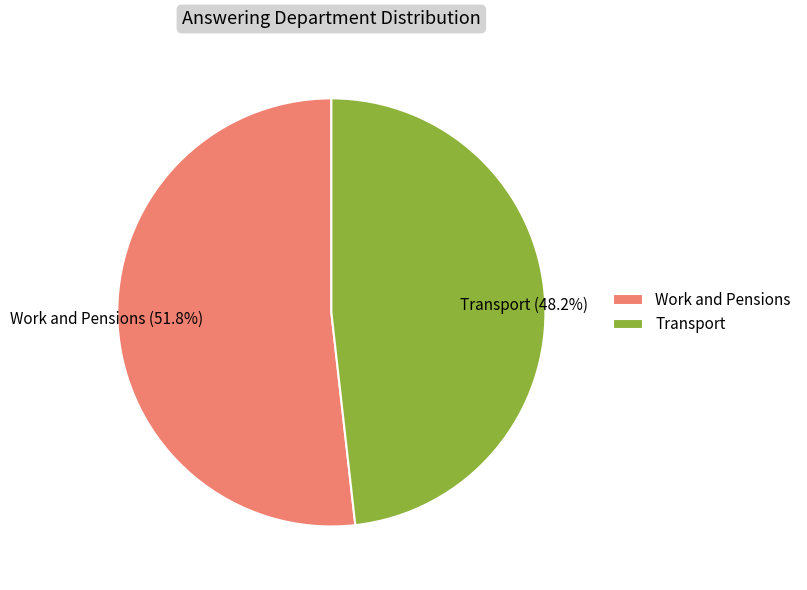

What percentage is the Transport slice, to the nearest percent?

48%